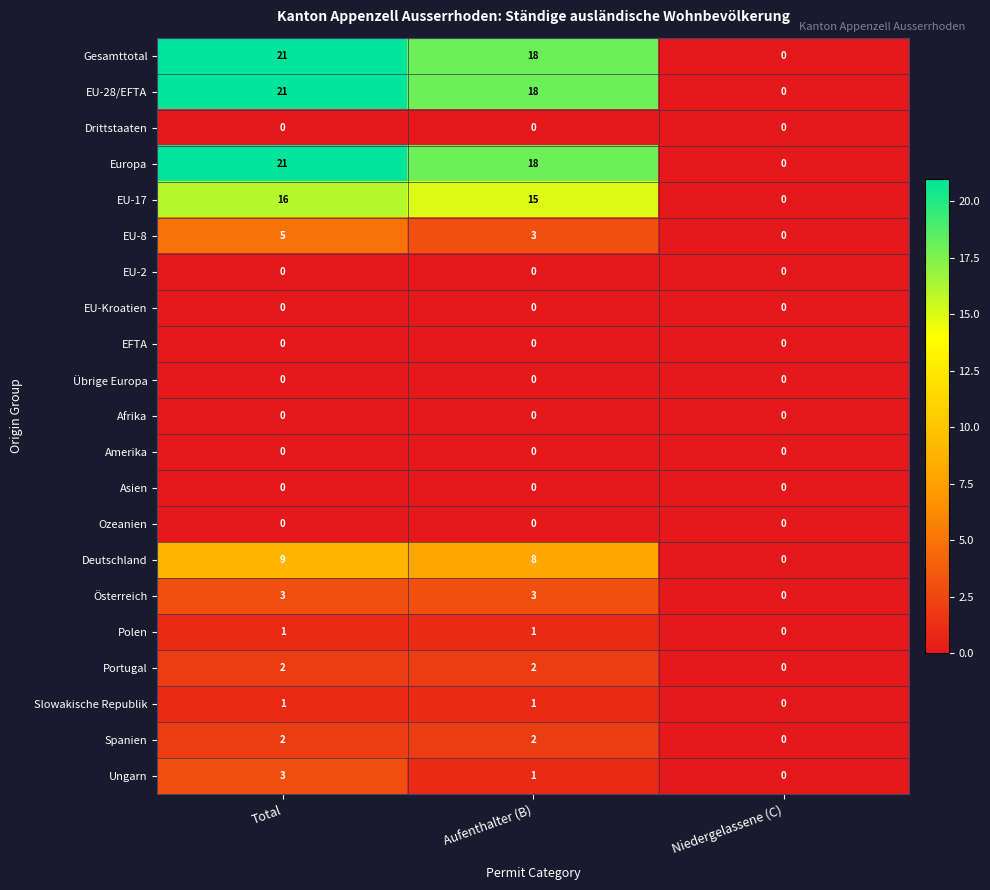

What is the maximum value shown in the chart?

21